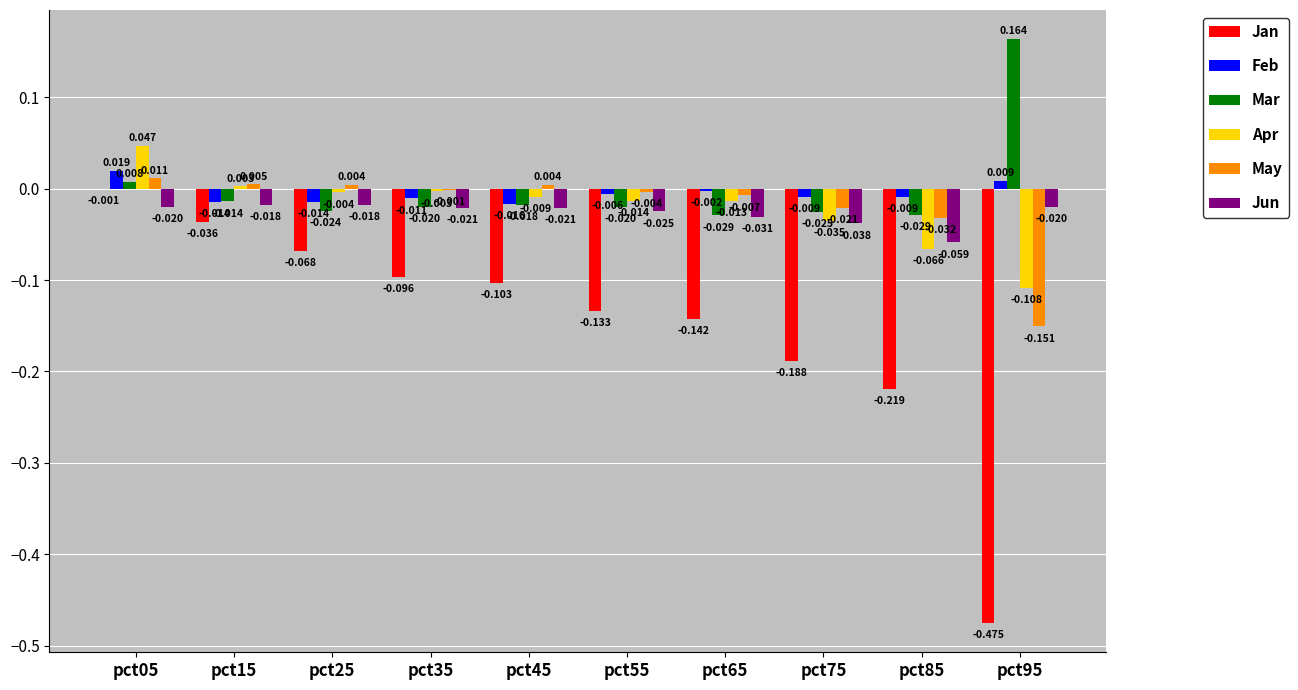

Which series has the largest total across all categories?

Mar